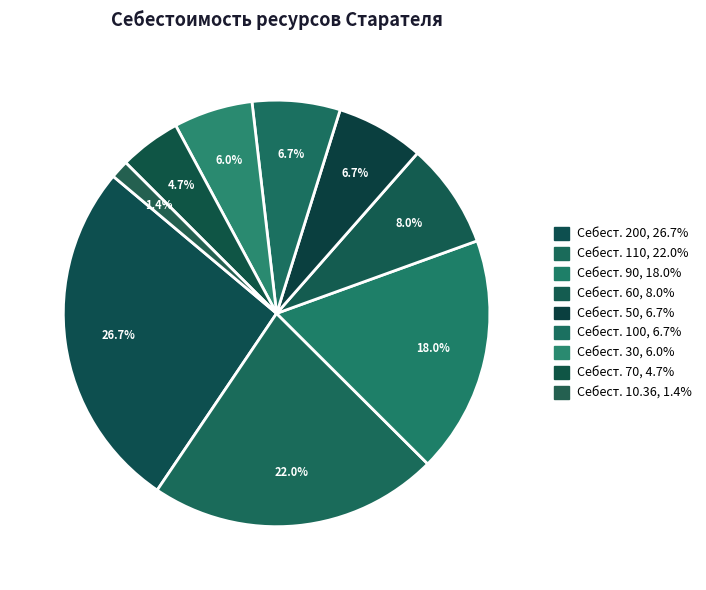

Count the number of slices in the pie.

9